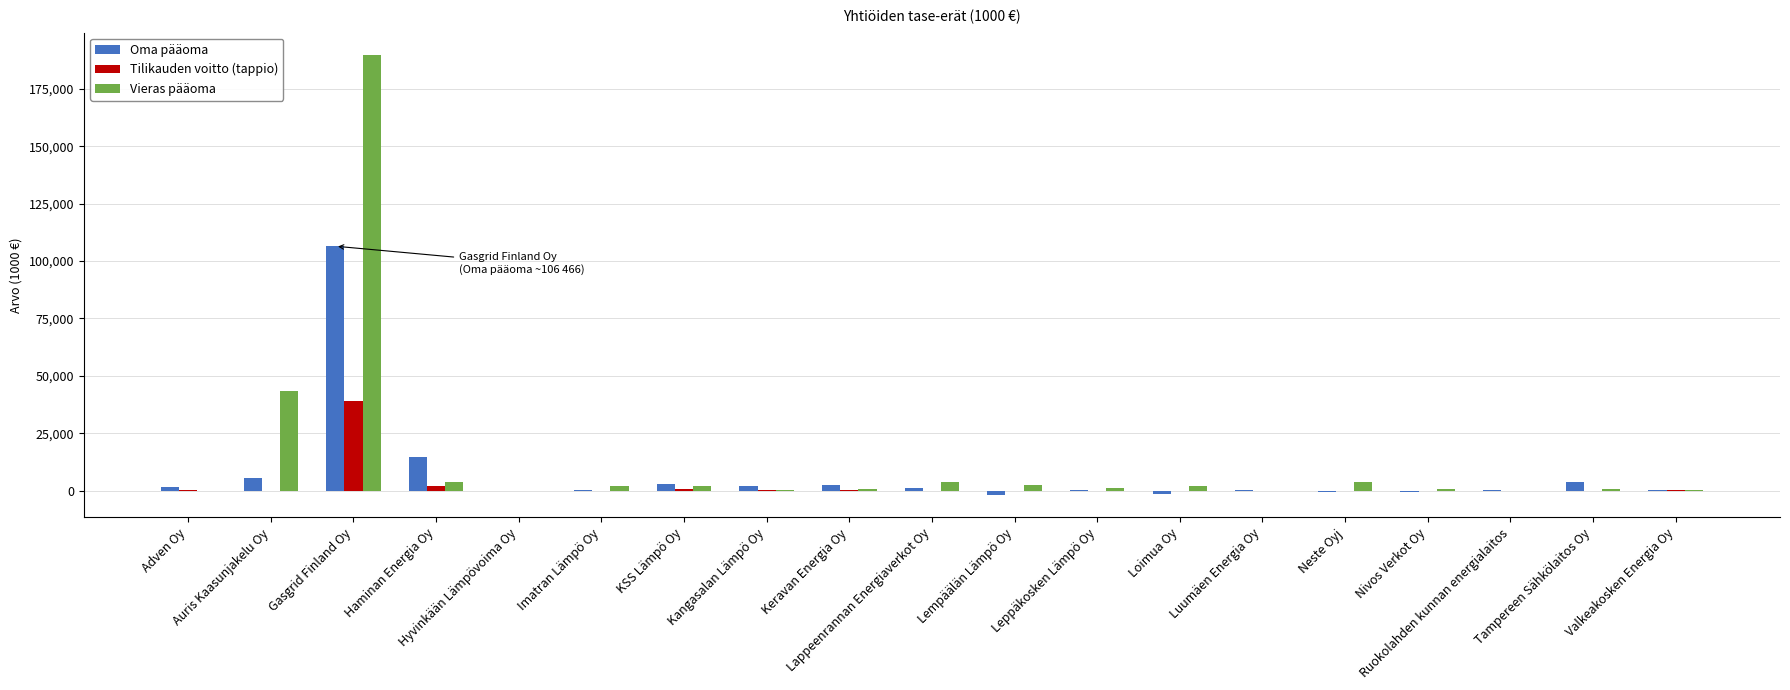

What is the sum of all Oma pääoma values?

137362.0